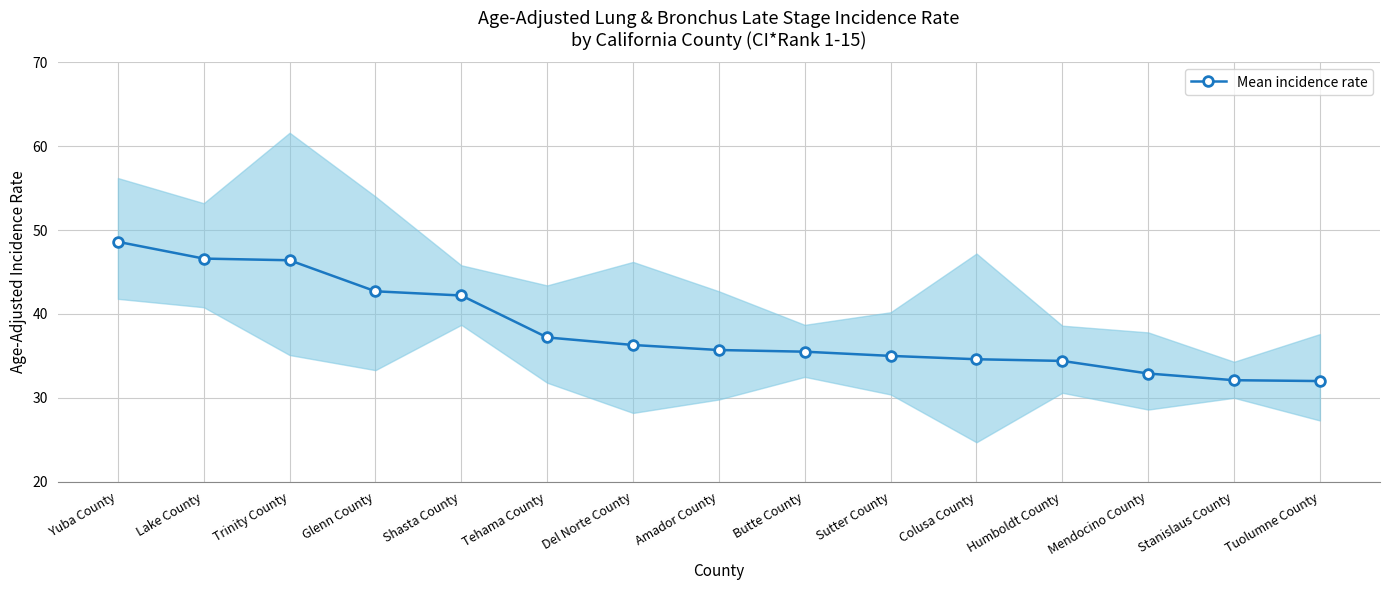

Between Tehama County and Stanislaus County, which is larger?

Tehama County